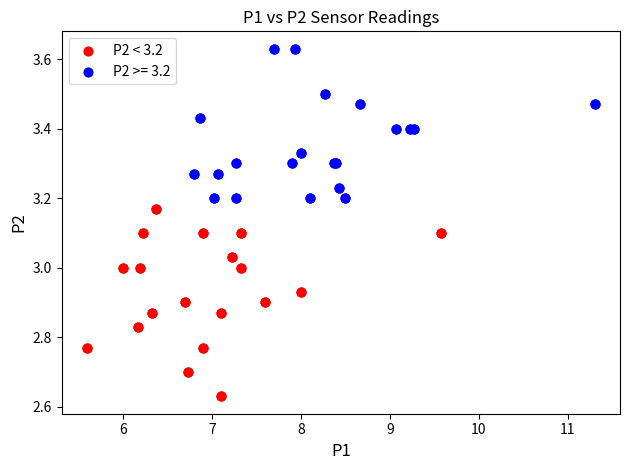

Which series reaches the minimum Y coordinate?

P2 < 3.2